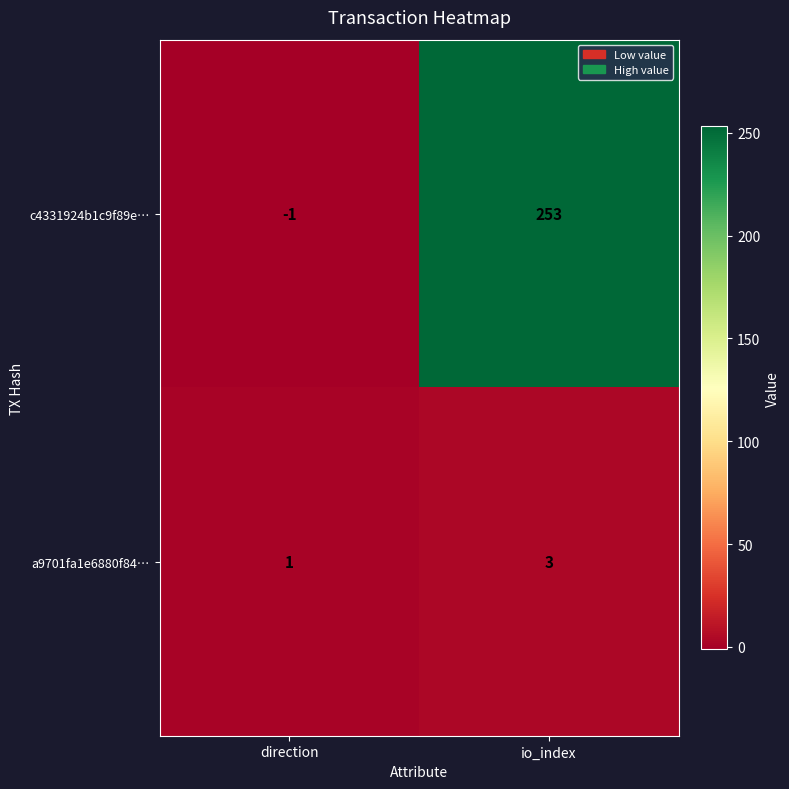

Reading left to right, what are all the values shown in this chart?

c4331924b1c9f89e…: -1	253
a9701fa1e6880f84…: 1	3